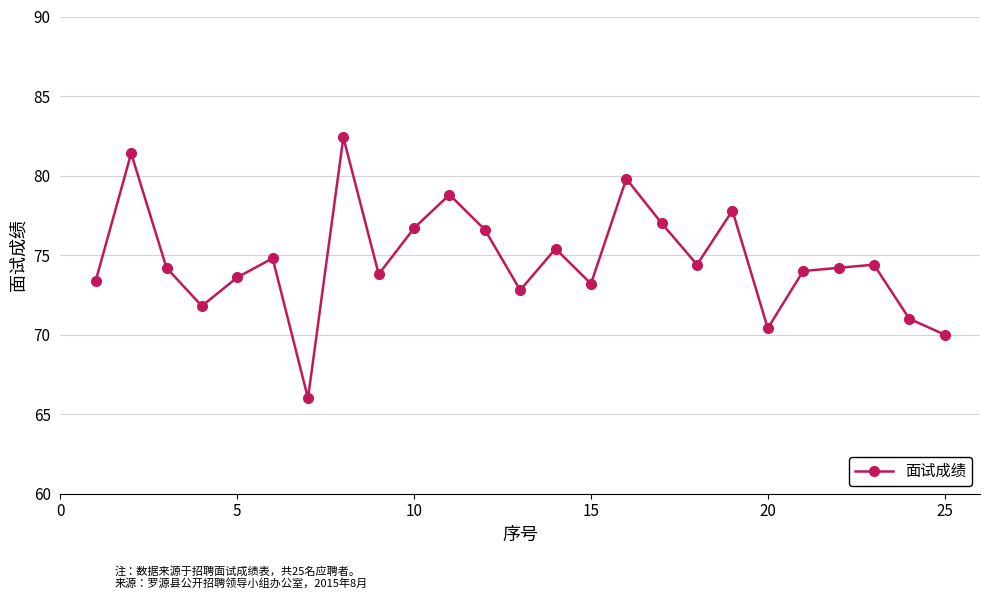

What is the difference between the second highest and second lowest values?

11.4